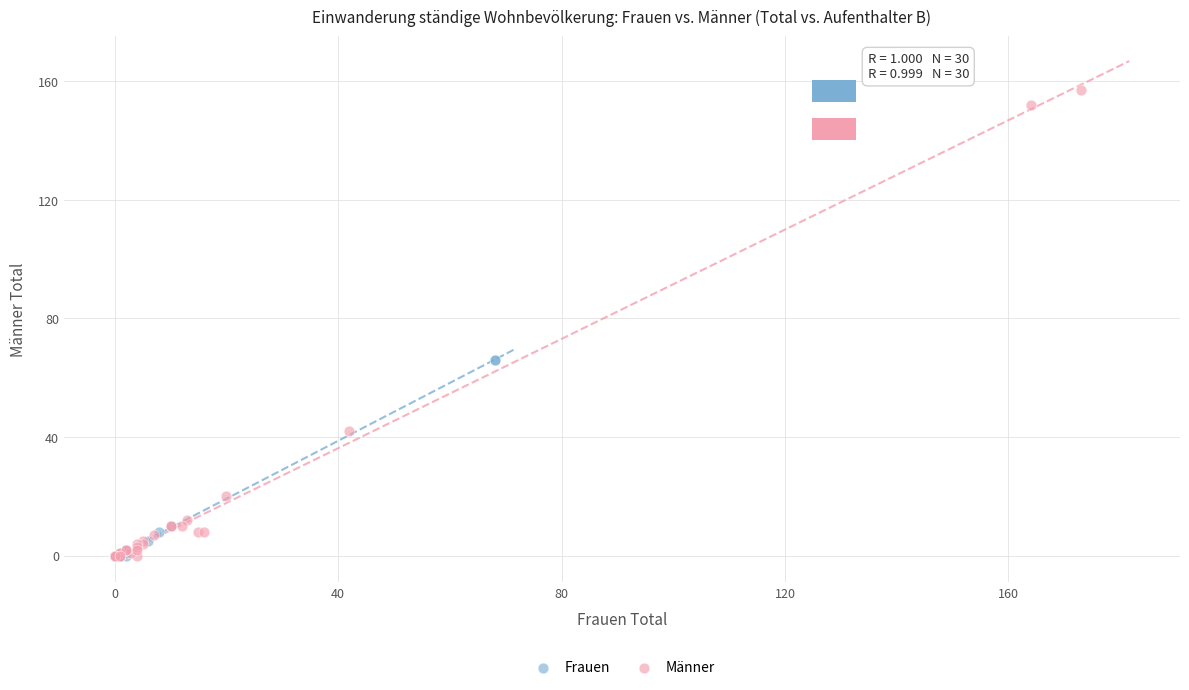

Which series has the largest Y range (max minus min)?

Männer